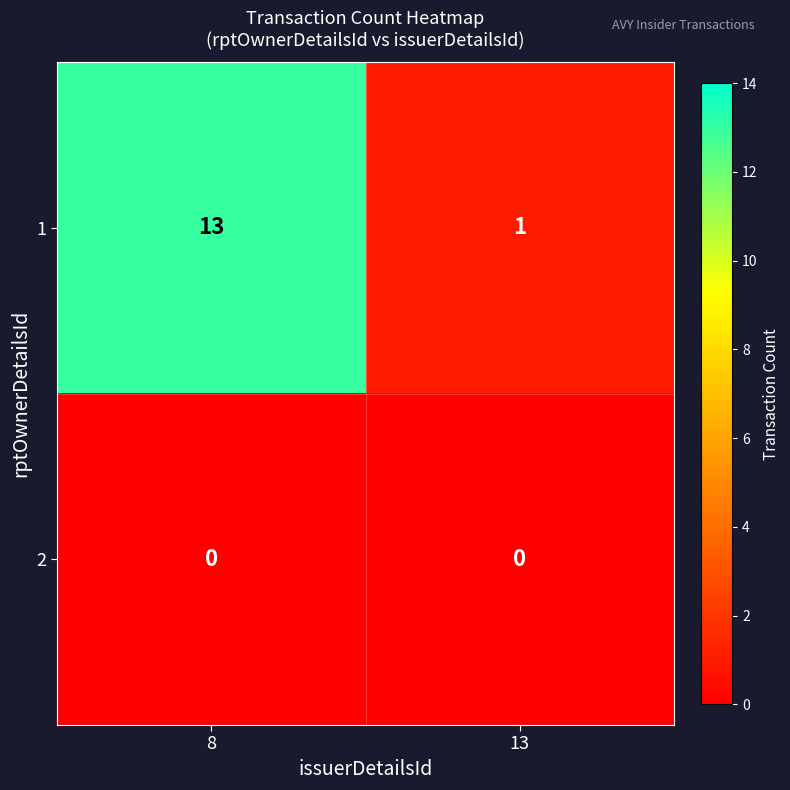

What is the difference between the 1 values at 13 and 8?

12